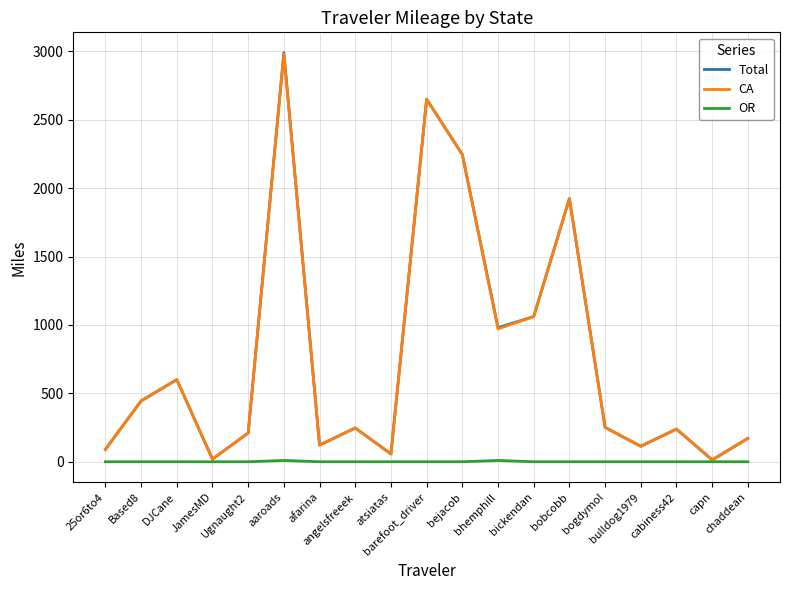

What is the maximum value for CA?

2979.8